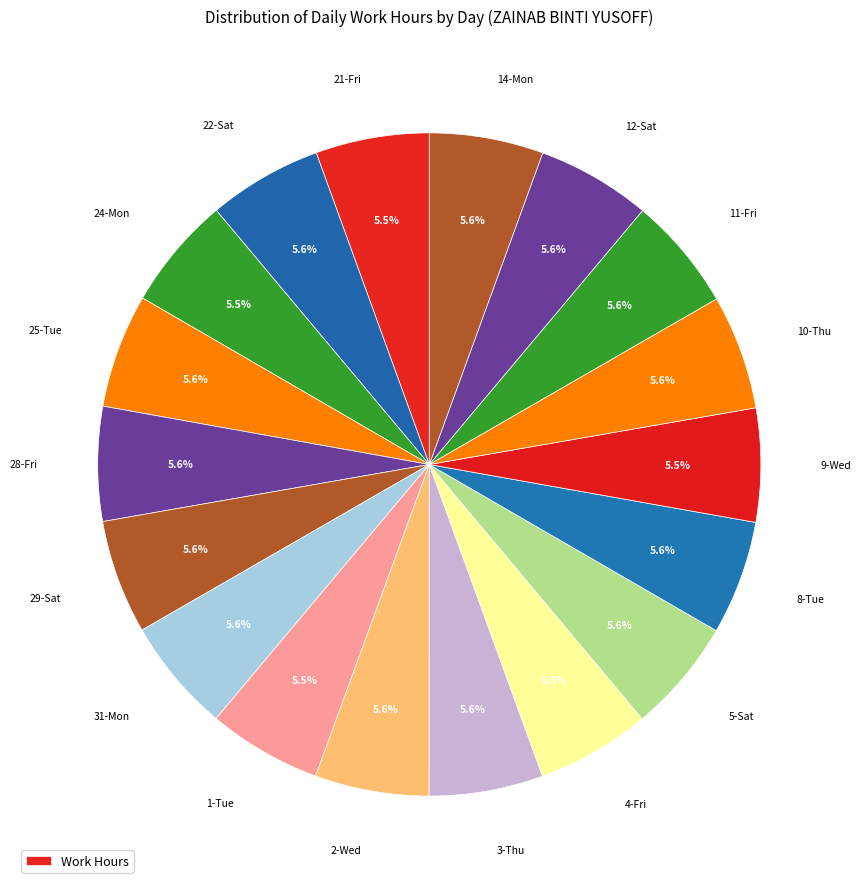

Count the number of slices in the pie.

18